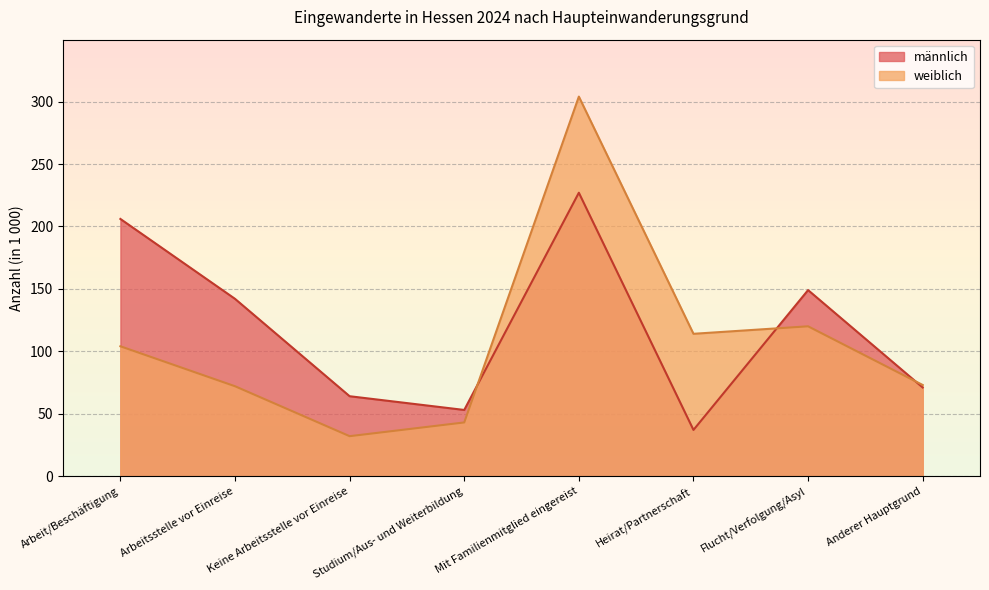

Which series has the largest range (max minus min)?

weiblich